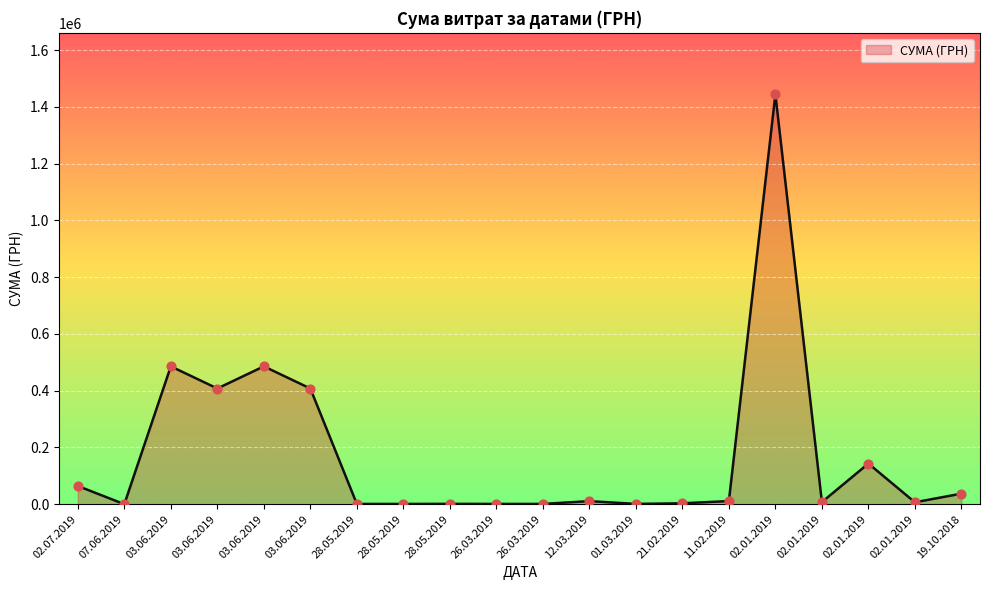

How many lines are shown in the chart?

1